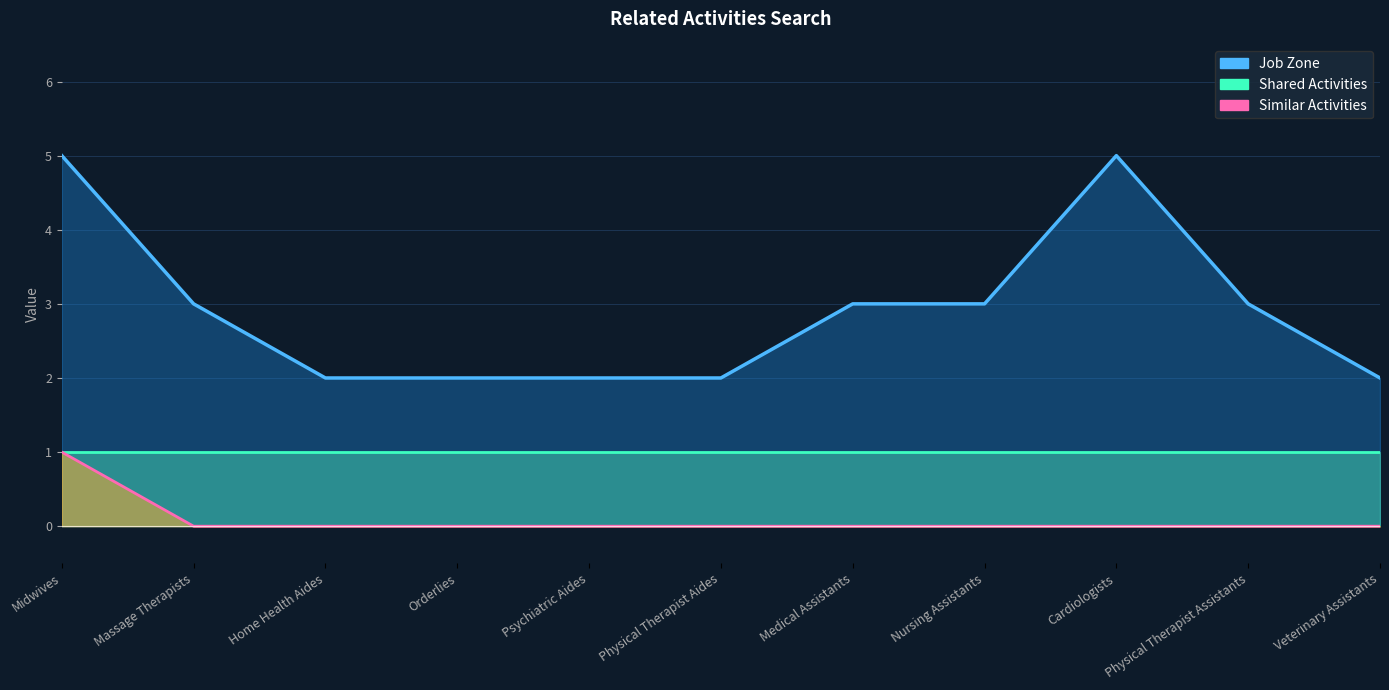

Between Physical Therapist Aides and Nursing Assistants, which series saw the biggest shift?

Job Zone